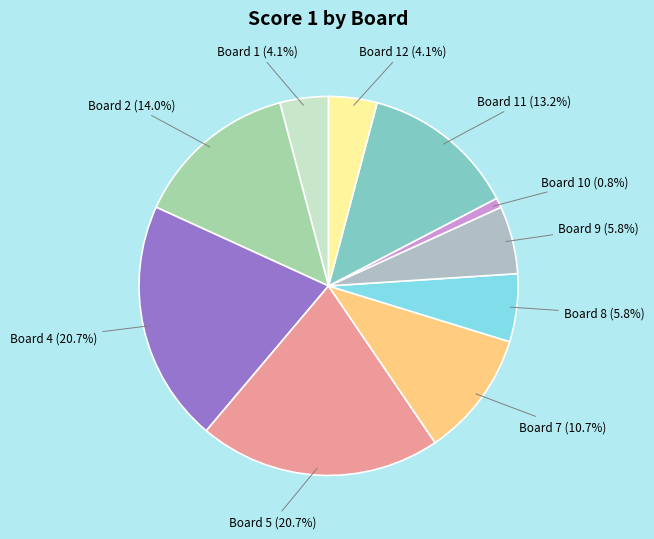

Is there any slice that represents more than half of the pie?

No